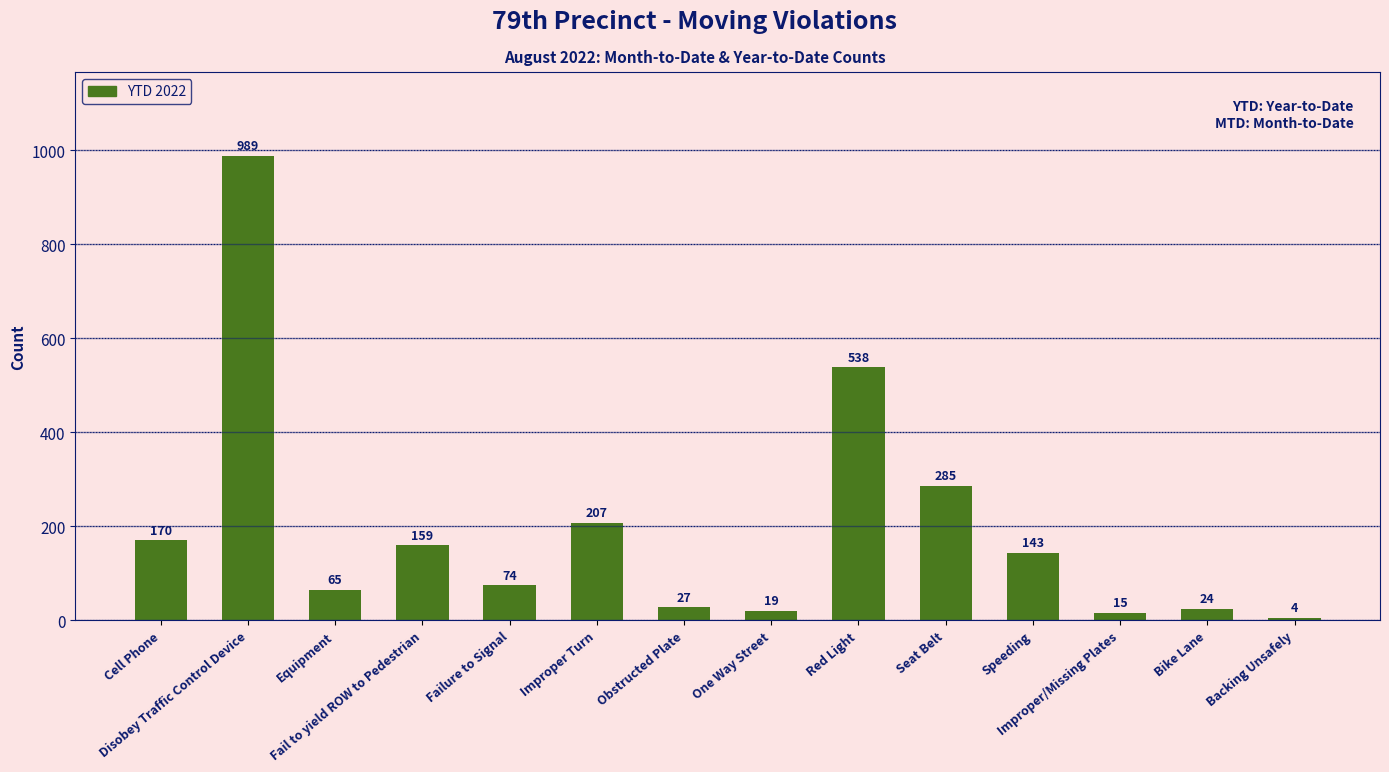

What is the difference between the second highest and minimum values?

534